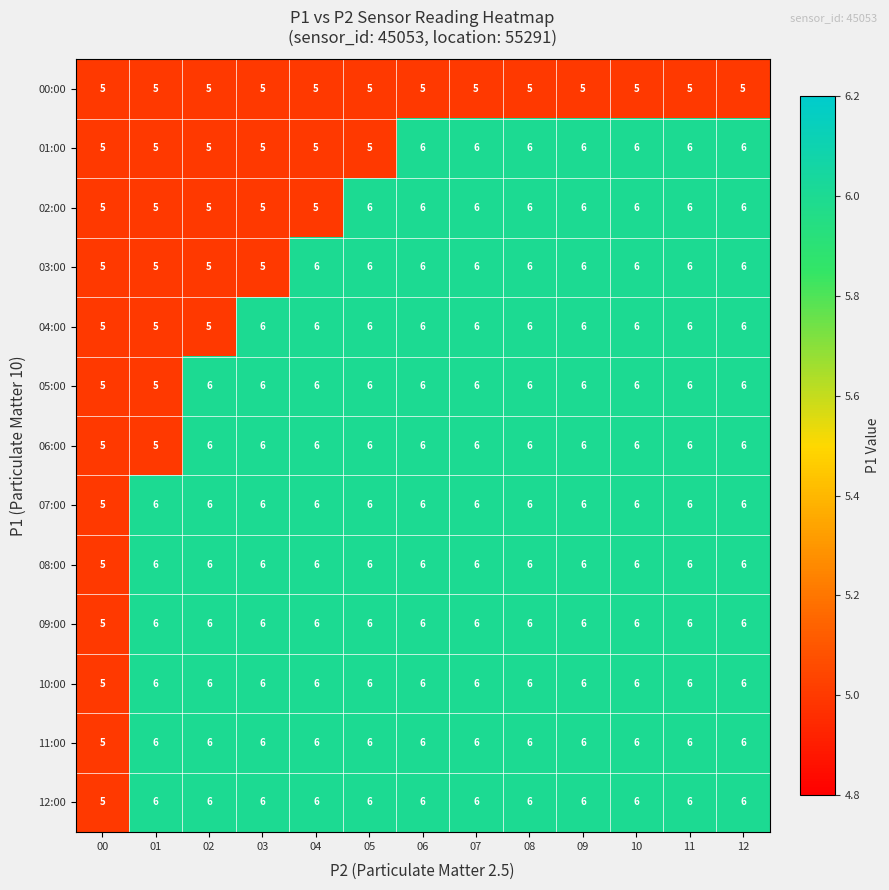

True or false: 02:00 has a value of 4 at 08.

False